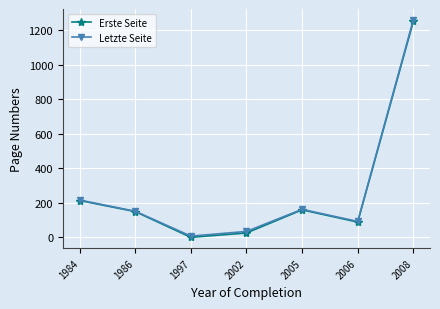

How many categories are shown in the chart?

7